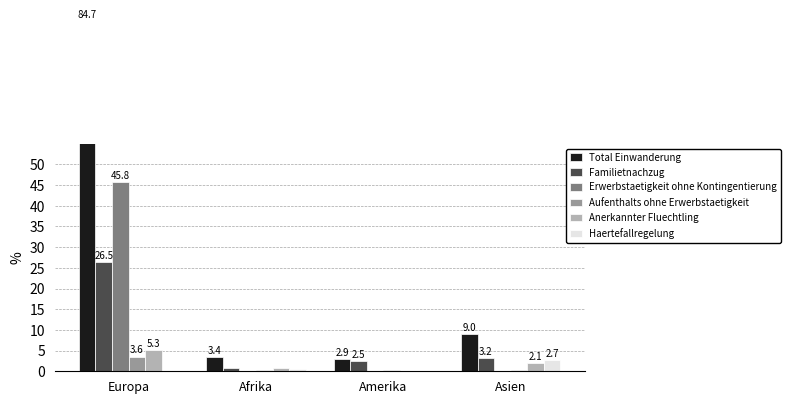

At which label does Total Einwanderung reach its peak?

Europa